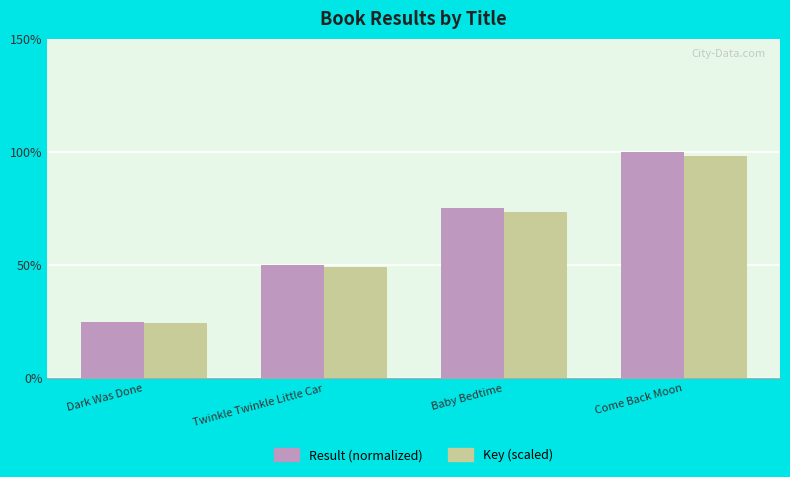

Rank the categories by Result (normalized) value from highest to lowest.

Come Back Moon, Baby Bedtime, Twinkle Twinkle Little Car, Dark Was Done